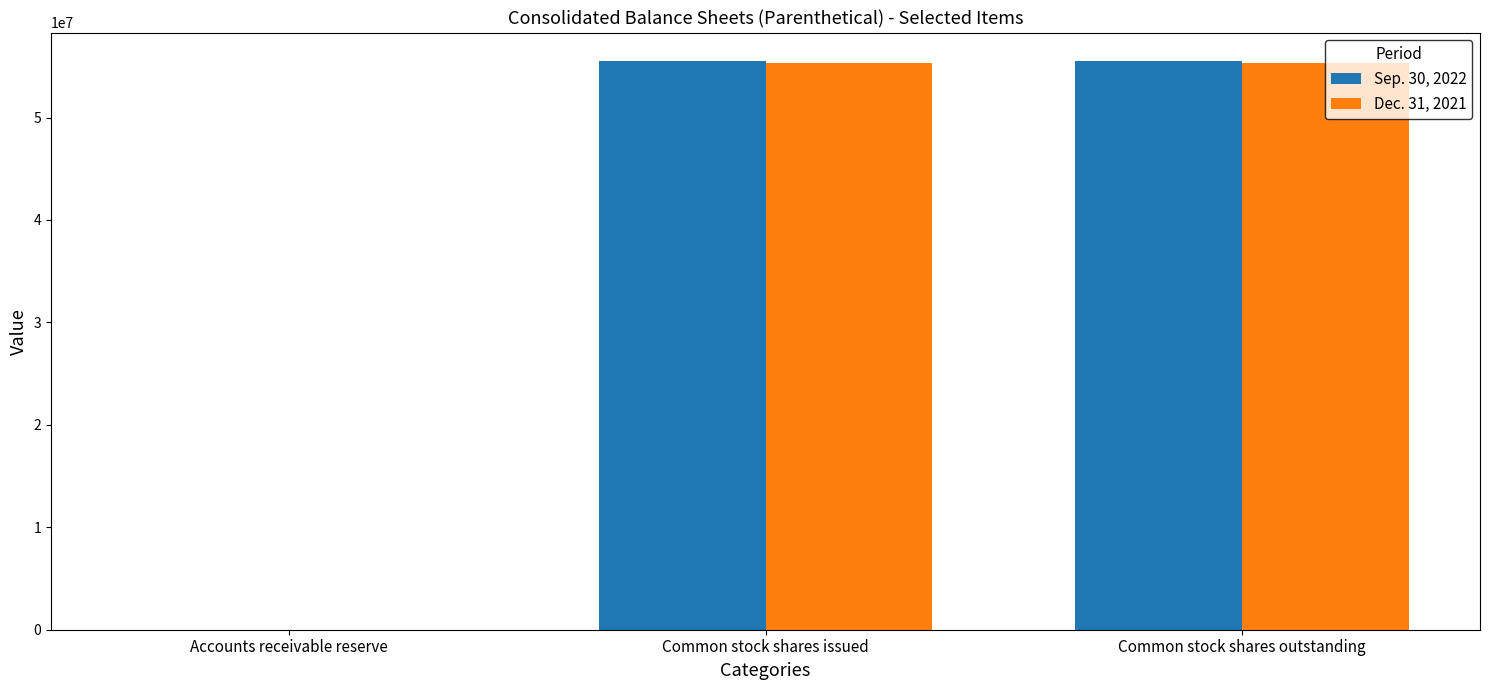

Which series has the widest spread of values?

Sep. 30, 2022